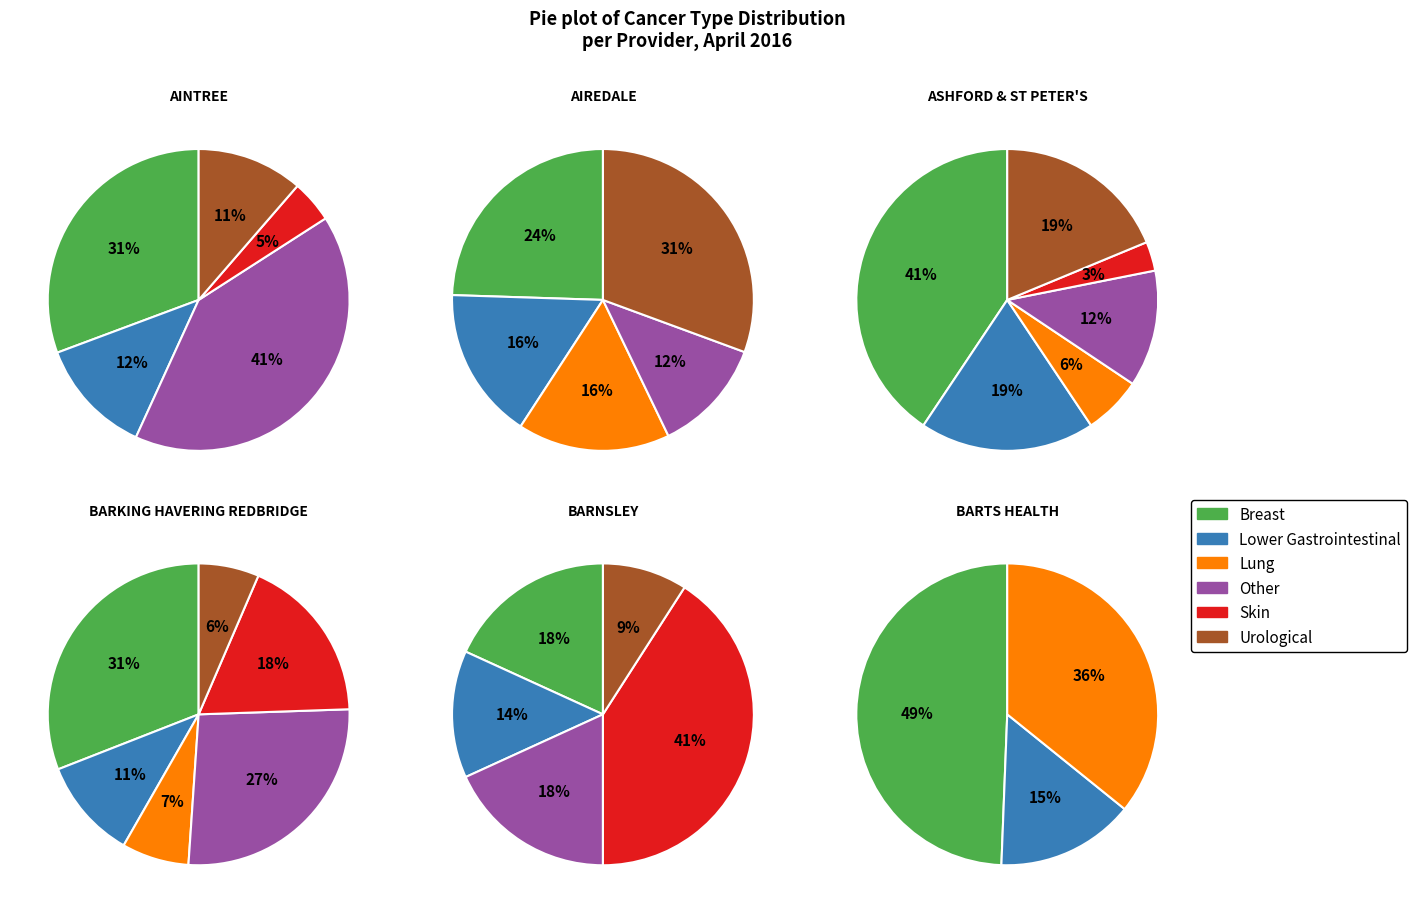

To the nearest percent, what is the combined percentage of AIREDALE and AINTREE?

33%